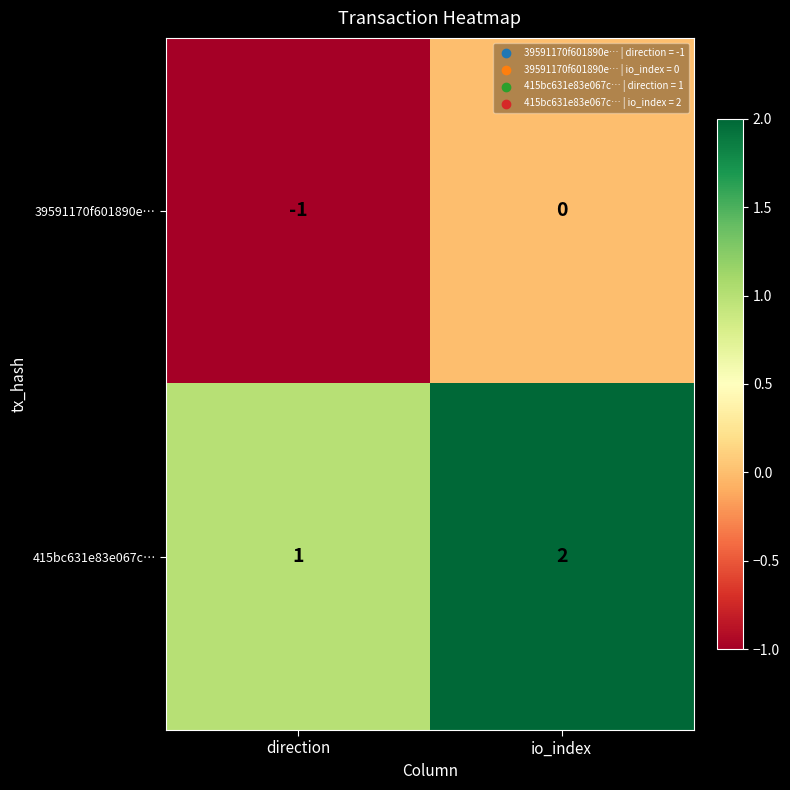

What is the greatest value displayed?

2